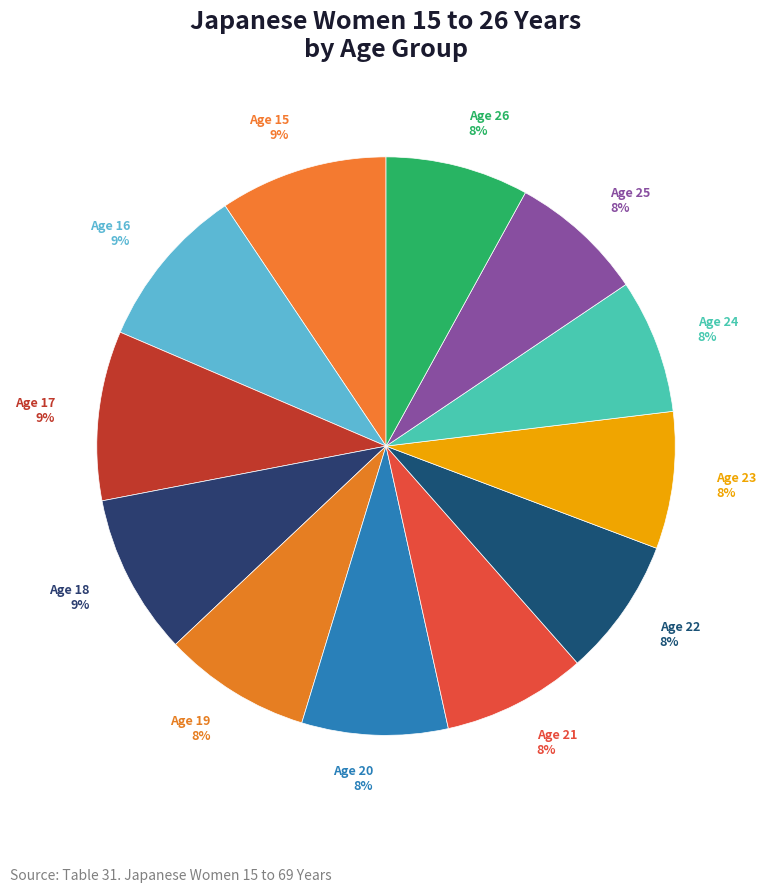

True or false: Age 26 accounts for 8% of the total.

True